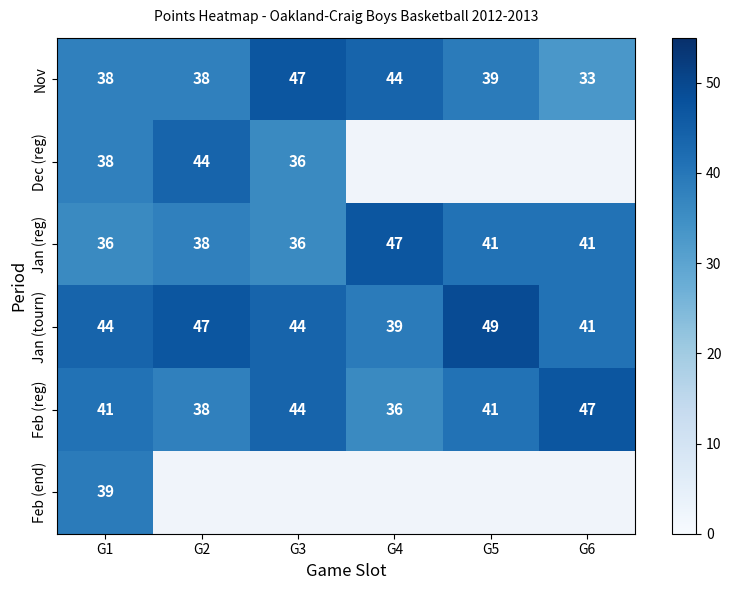

Is the value of Nov at G1 greater than the value of Jan (reg) at G4?

No